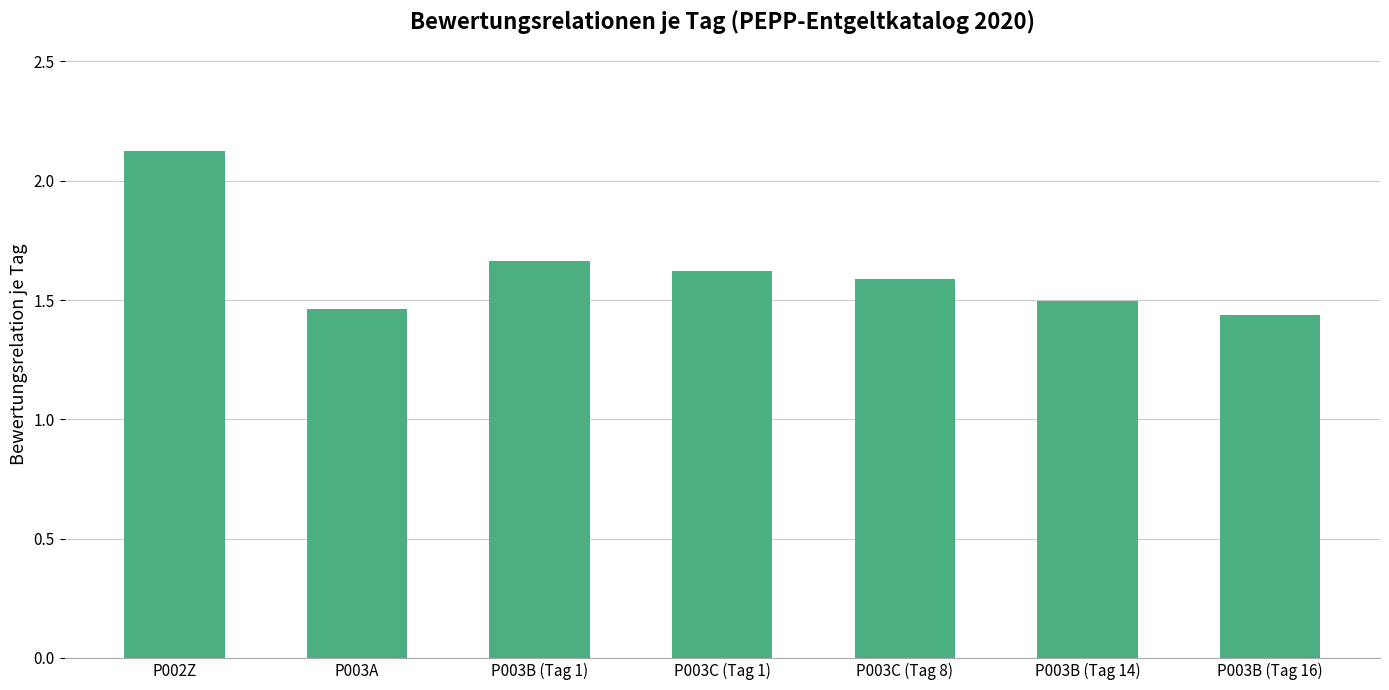

What is the difference between the second highest and minimum values?

0.2